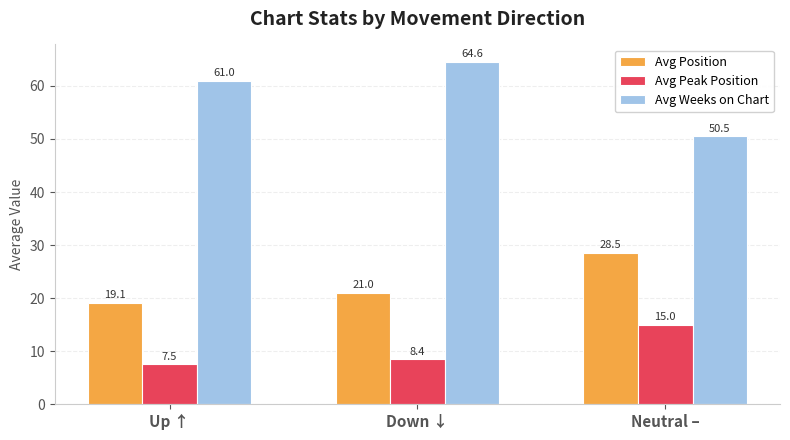

Where is Avg Position nearest to the value 23?

Down ↓